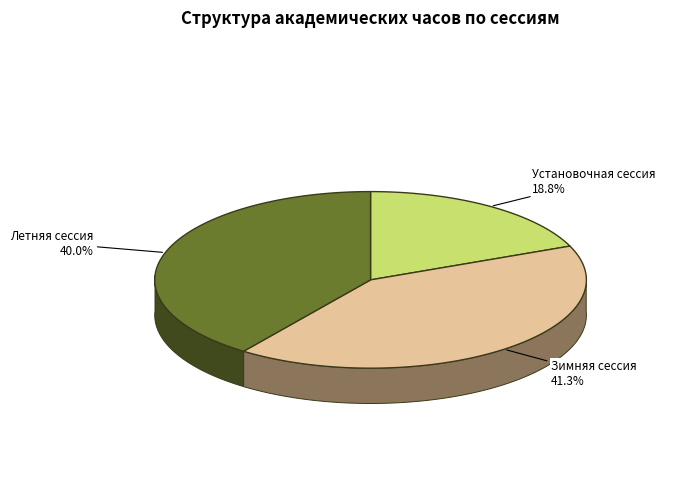

Between Установочная сессия and Зимняя сессия, which is larger?

Зимняя сессия